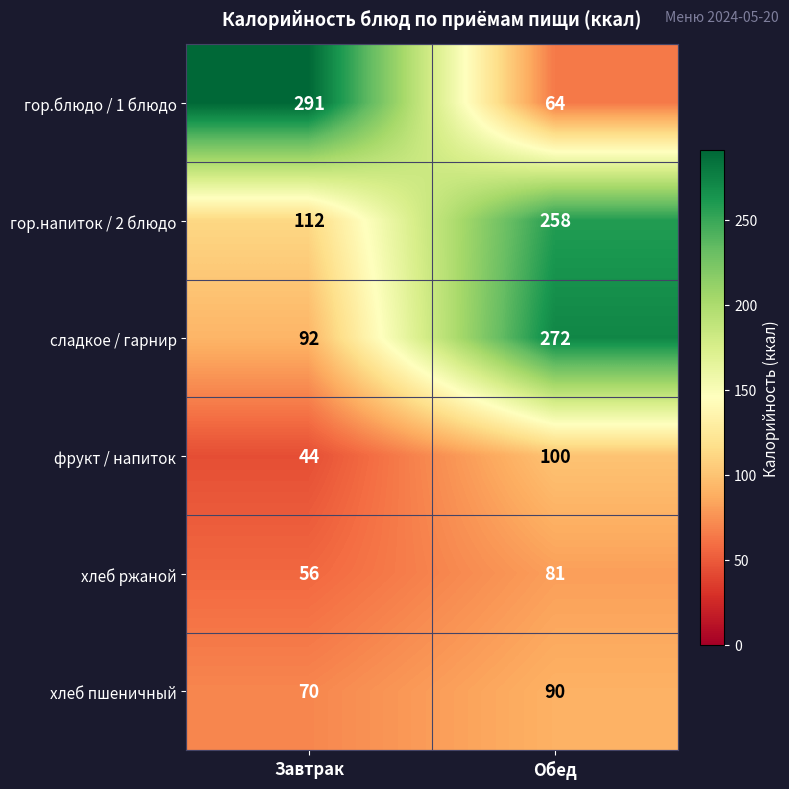

Which series has the largest total across all categories?

гор.напиток / 2 блюдо